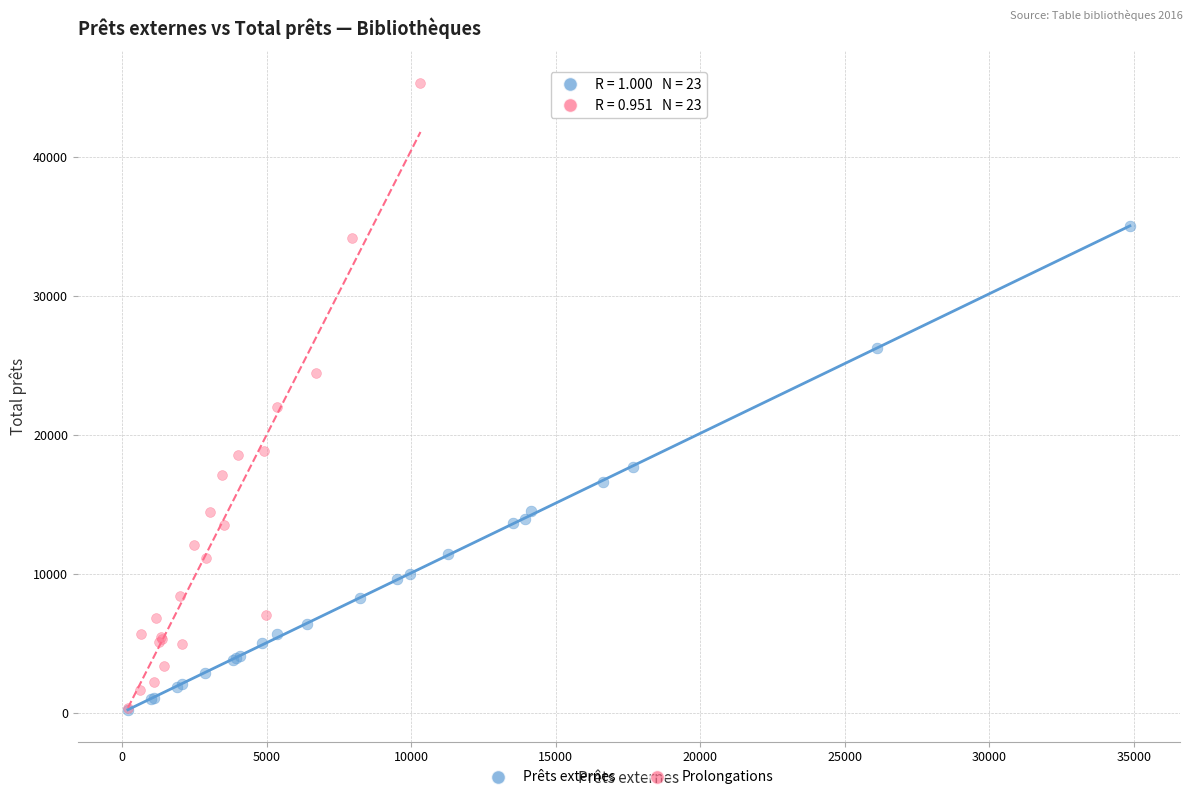

Which series has the widest spread of Y values?

Prolongations